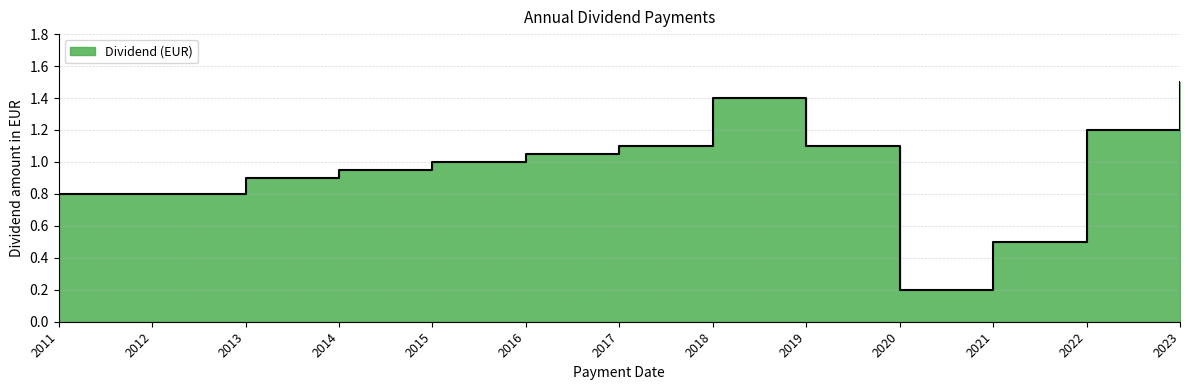

Does the chart display data point markers on the line(s)?

No